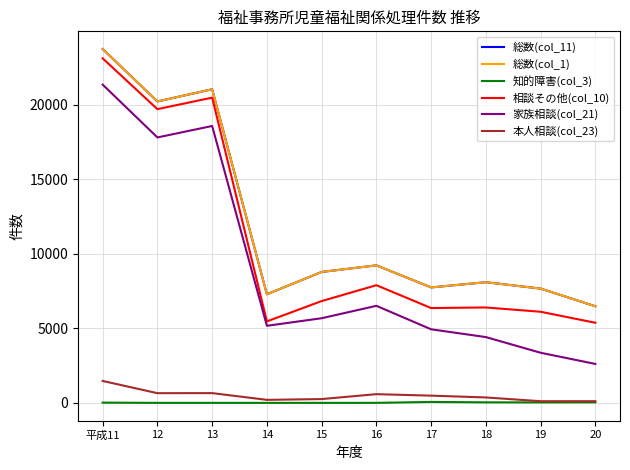

What is the maximum value shown in the chart?

23749